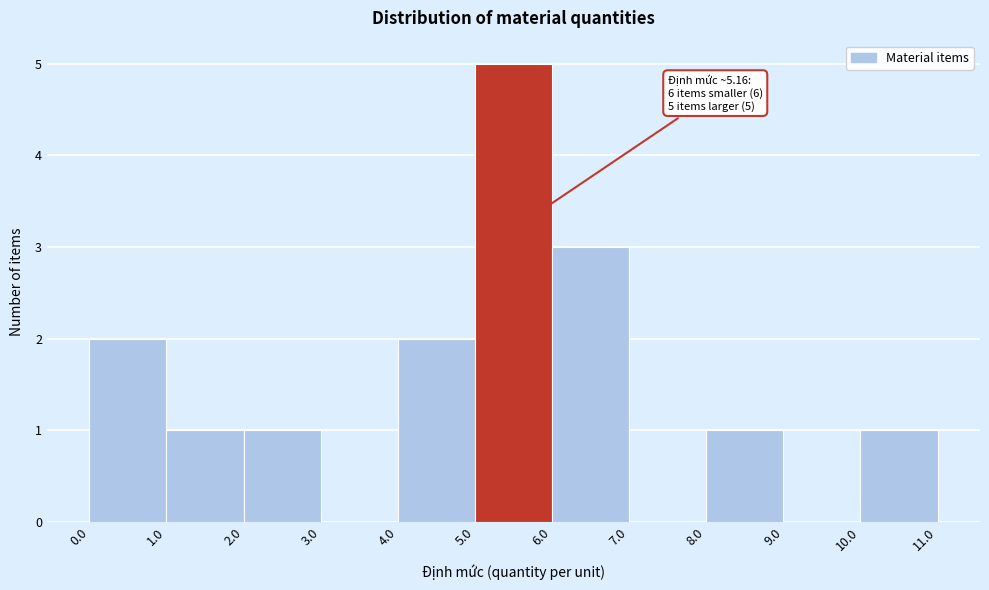

Which range on the x-axis has the tallest bar?

5.0 to 6.0